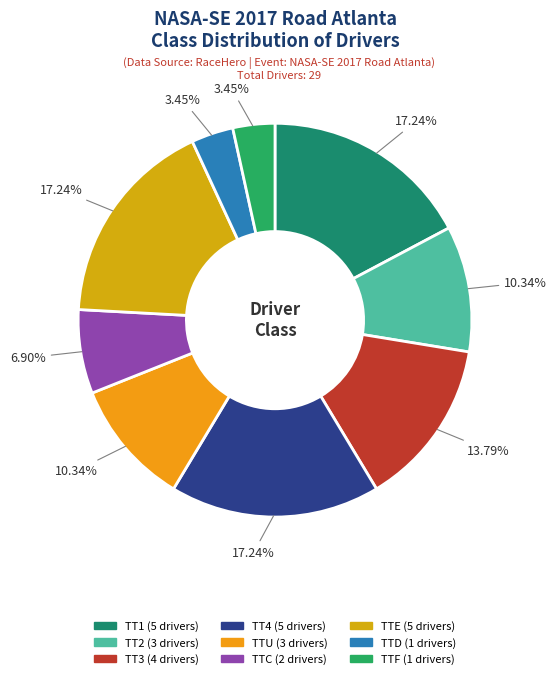

Does TT4 represent more than half of the total?

No